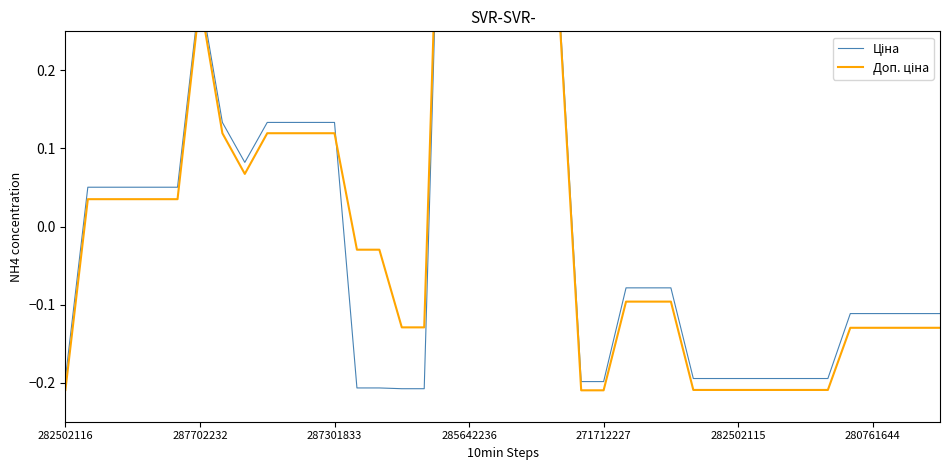

At how many categories does at least one series exceed 0?

18